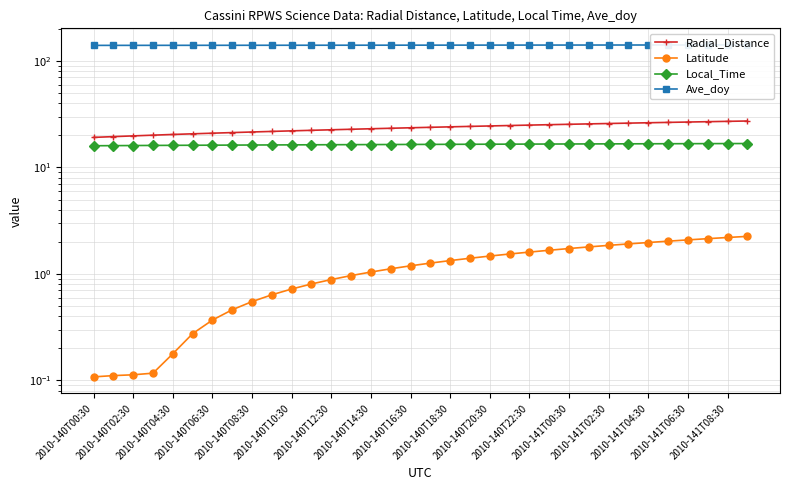

Is the value of Local_Time at 2010-141T06:30 greater than the value of Latitude at 2010-141T08:30?

Yes